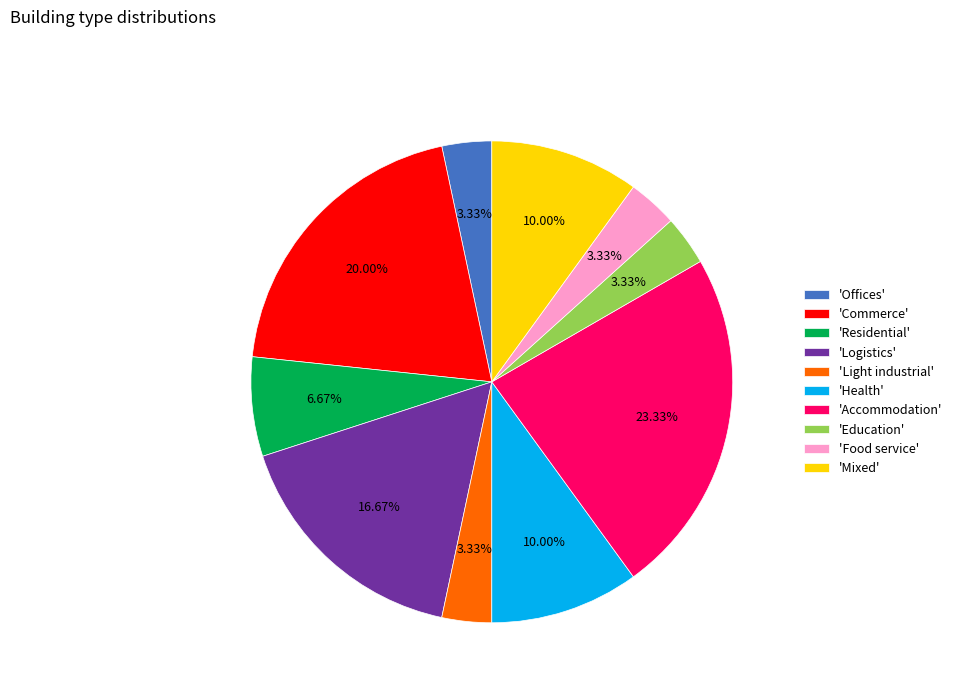

Which slice is the largest?

'Accommodation'